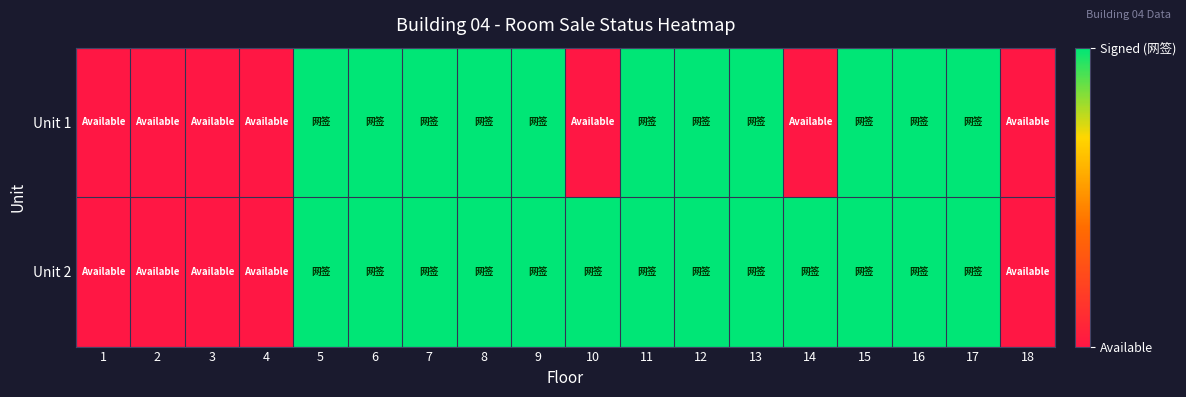

Reading left to right, extract all data points from this chart.

Unit 1: 1=0	2=0	3=0	4=0	5=1	6=1	7=1	8=1	9=1	10=0	11=1	12=1	13=1	14=0	15=1	16=1	17=1	18=0
Unit 2: 1=0	2=0	3=0	4=0	5=1	6=1	7=1	8=1	9=1	10=1	11=1	12=1	13=1	14=1	15=1	16=1	17=1	18=0